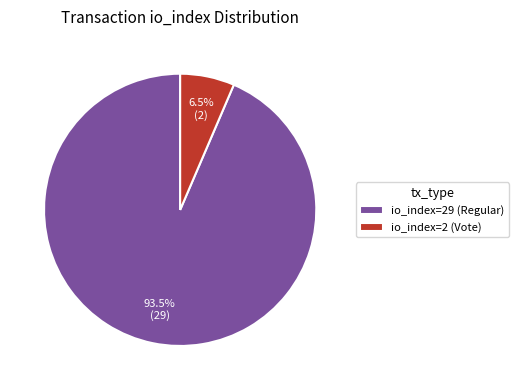

What is the ratio of the value at io_index=2 (Vote) to the value at io_index=29 (Regular)?

0.1